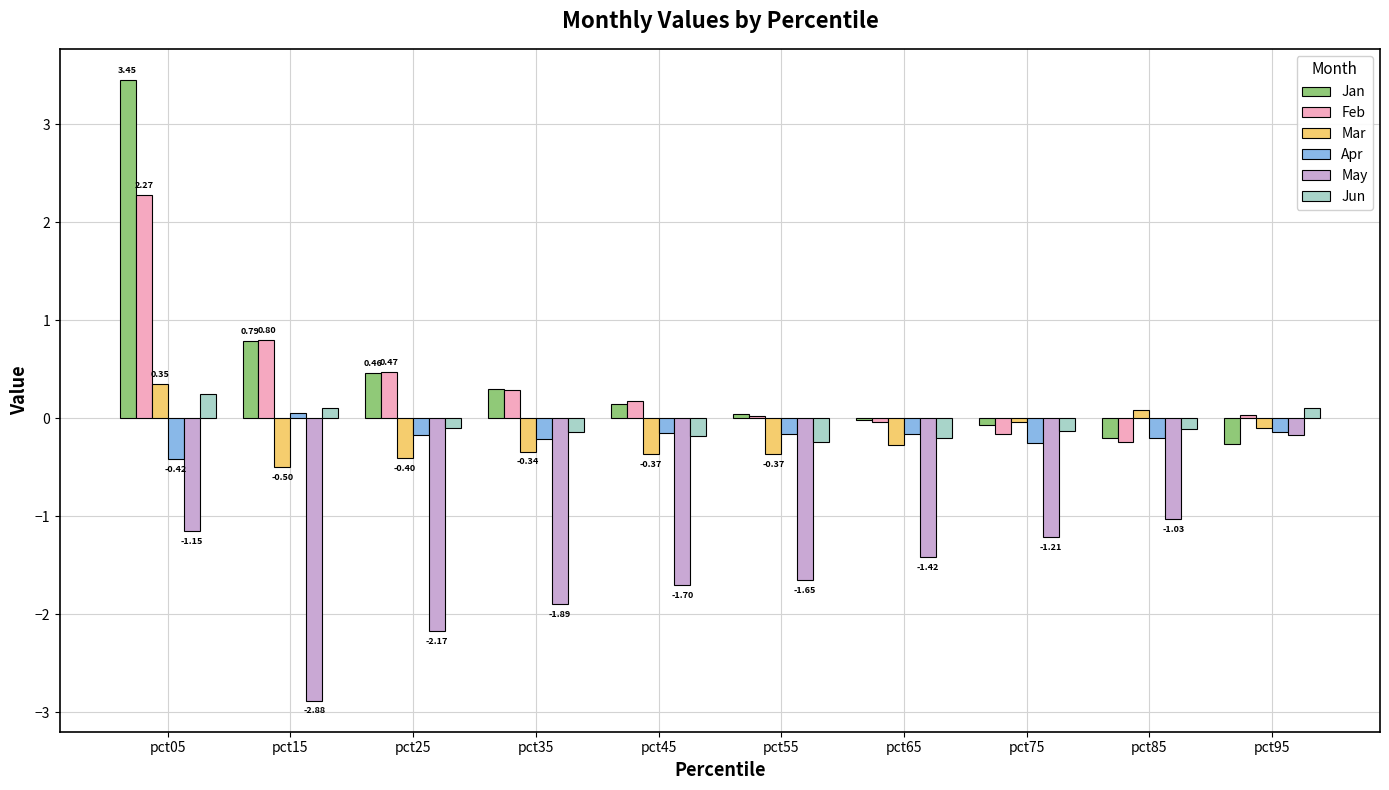

What is the sum of all Mar values?

-1.9